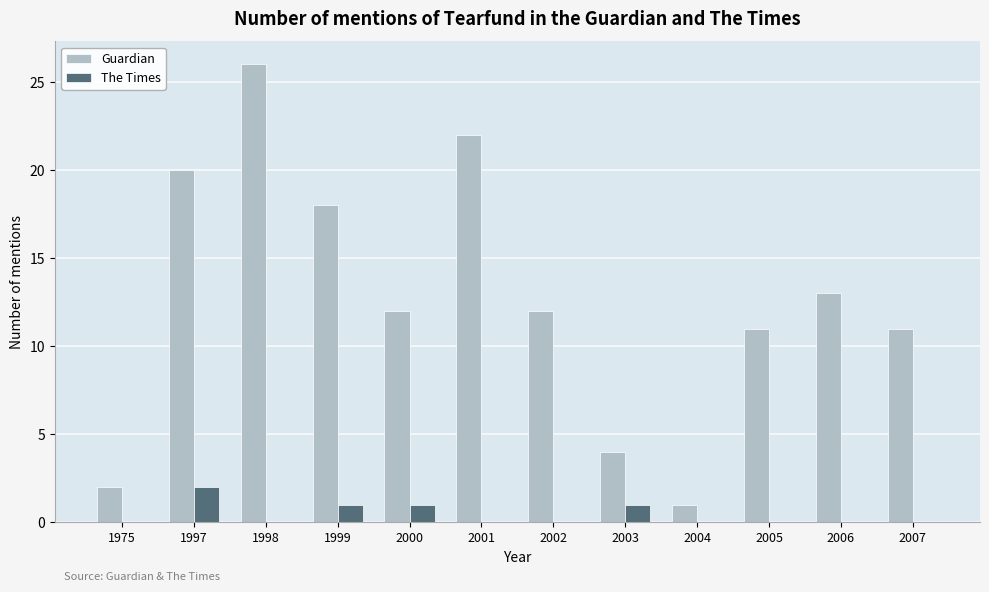

Which series has the largest total across all categories?

Guardian